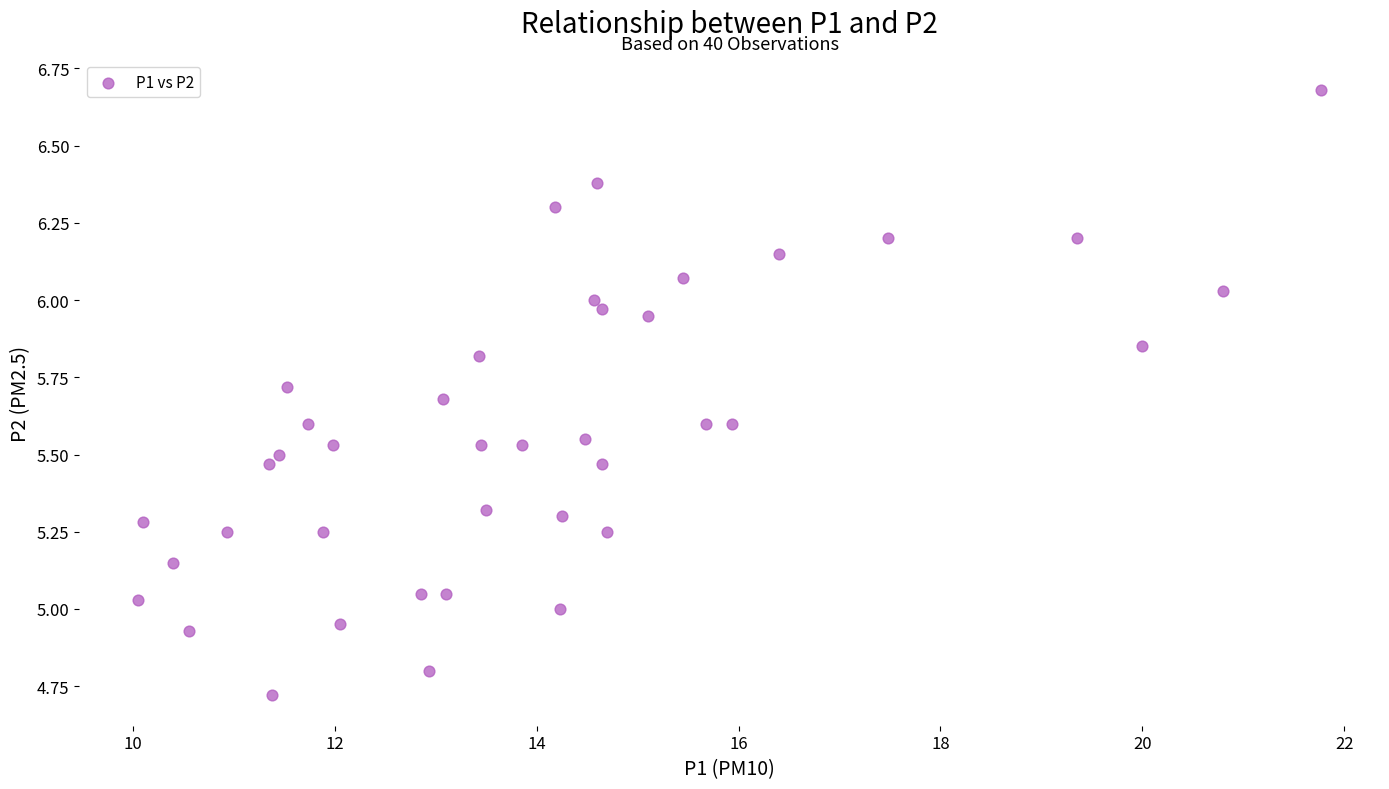

What is the range of X values (max minus min)?

11.7